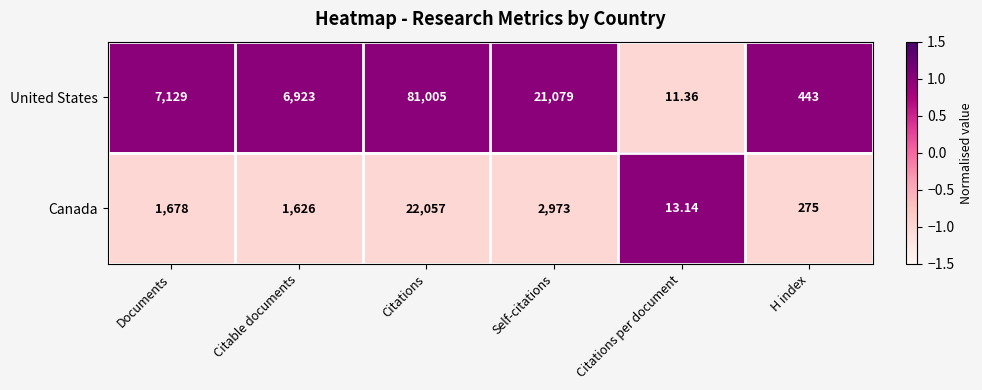

Which category has the highest value in the United States series?

Citations